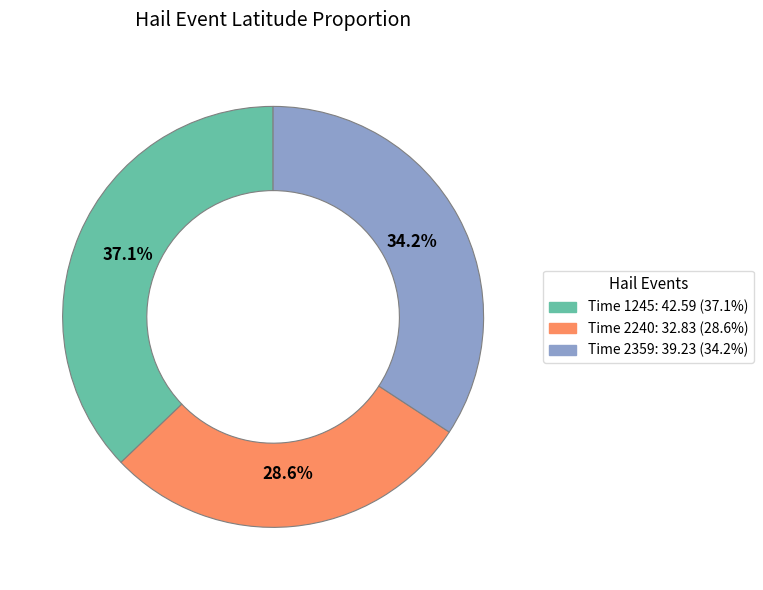

Is there any slice that represents more than half of the pie?

No